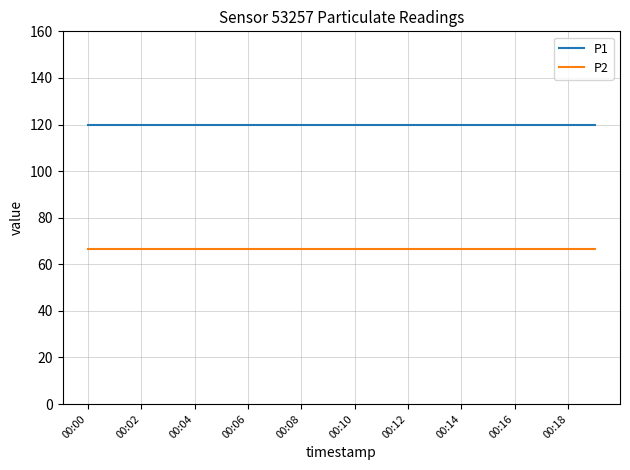

What is the average value of the P2 series?

66.6